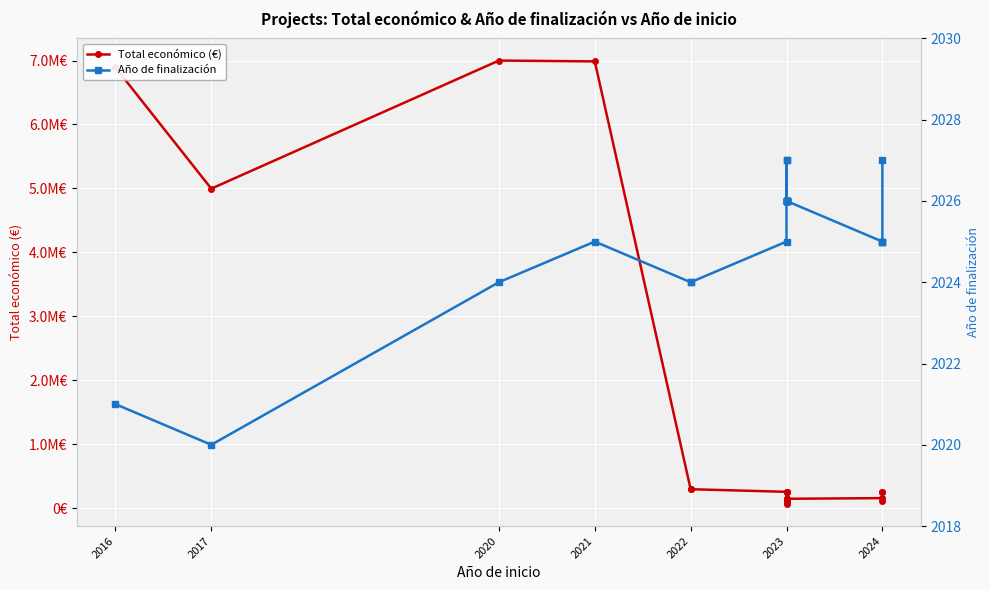

True or false: Año de finalización has more than 1 points higher than both neighbors.

True